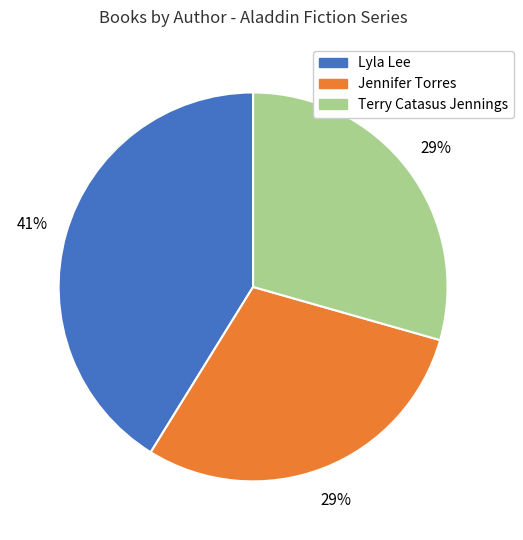

To the nearest percent, what is the average slice percentage?

33%